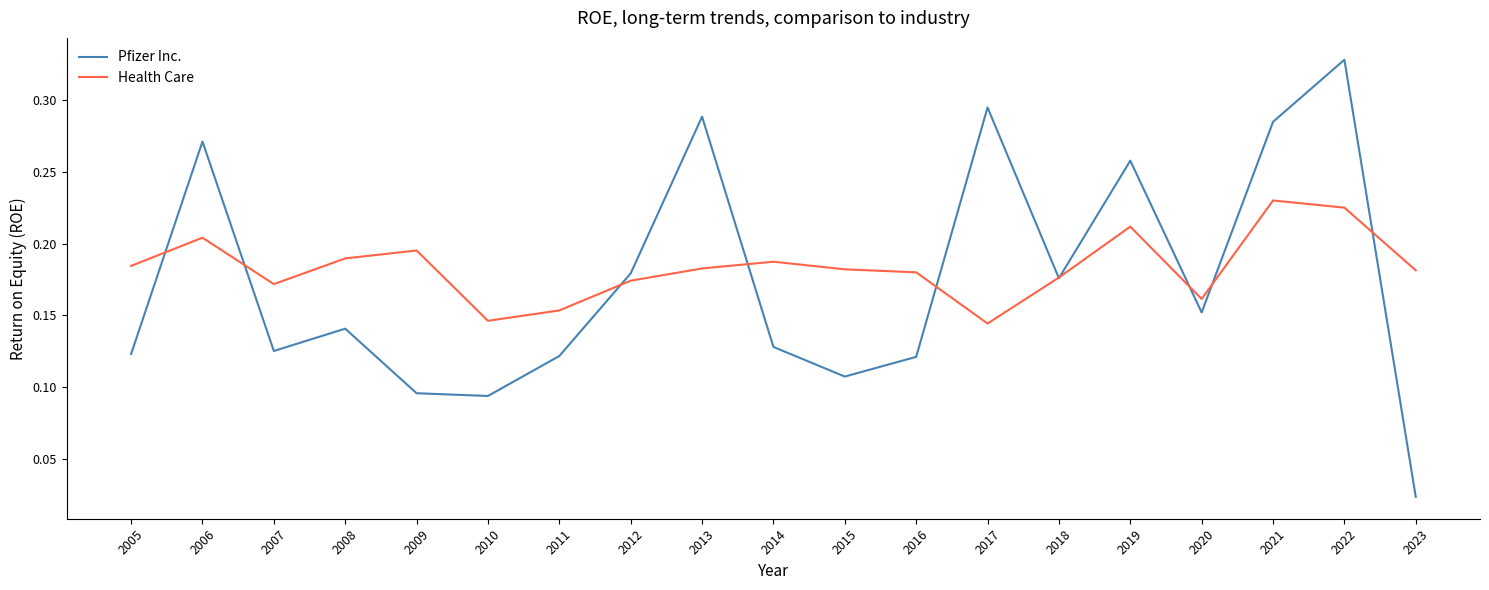

The Health Care series shows 0.2 at 2017. True or false?

False